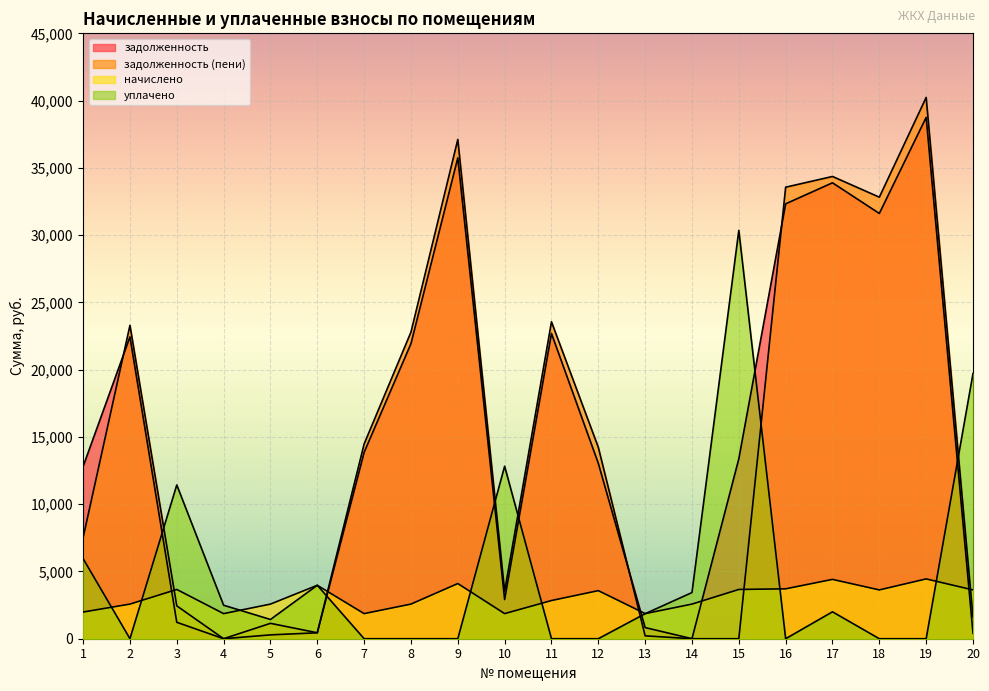

At which label is задолженность closest to 19375?

8